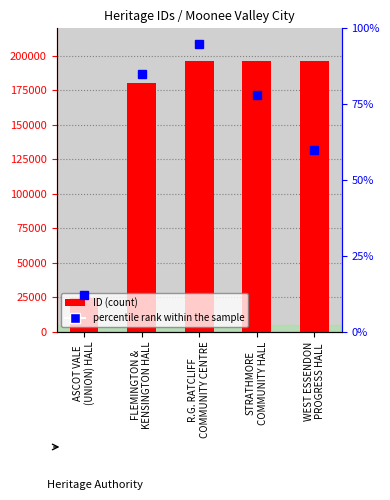

Rank the categories by value from lowest to highest.

ASCOT VALE
(UNION) HALL, FLEMINGTON &
KENSINGTON HALL, R.G. RATCLIFF
COMMUNITY CENTRE, STRATHMORE
COMMUNITY HALL, WEST ESSENDON
PROGRESS HALL